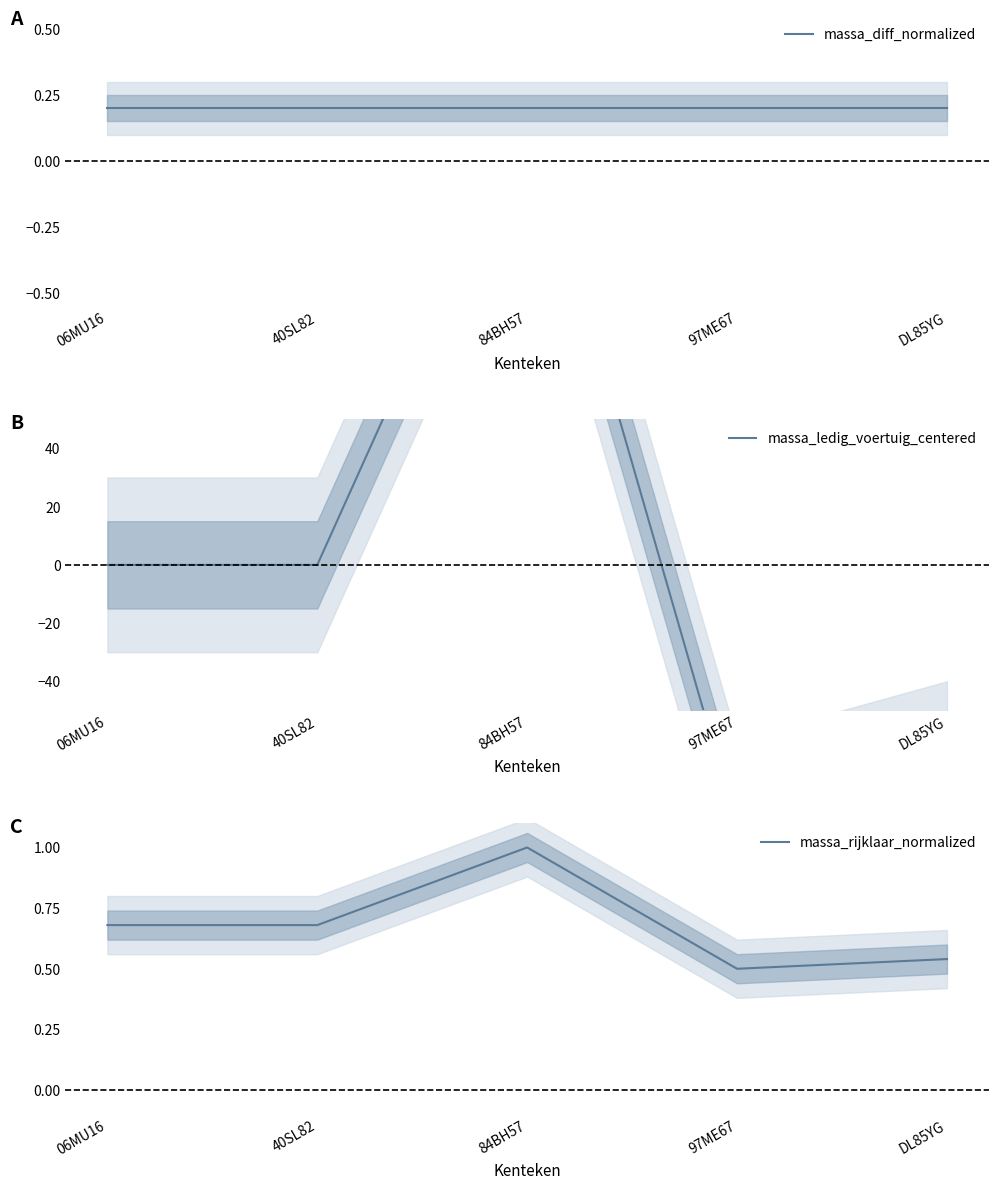

Is it true that massa_ledig_voertuig_centered equals -70.0 at DL85YG?

True